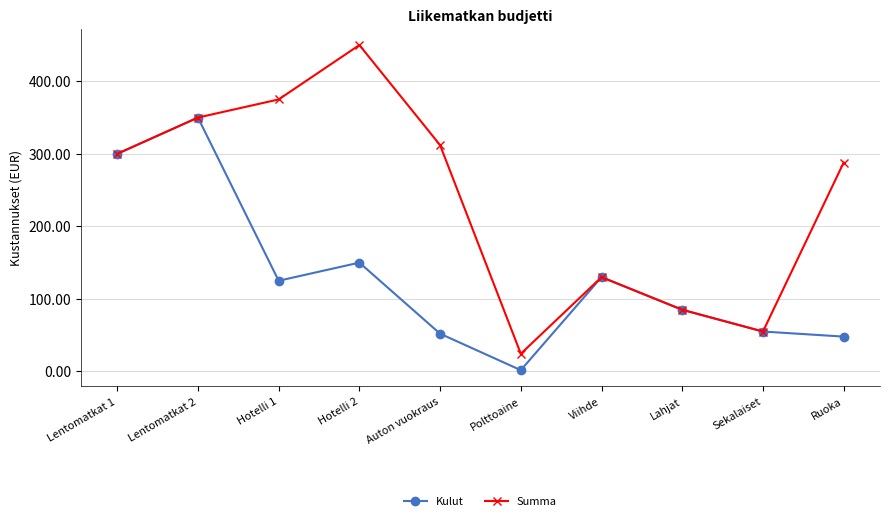

Is it true that Summa equals 442.2 at Auton vuokraus?

False